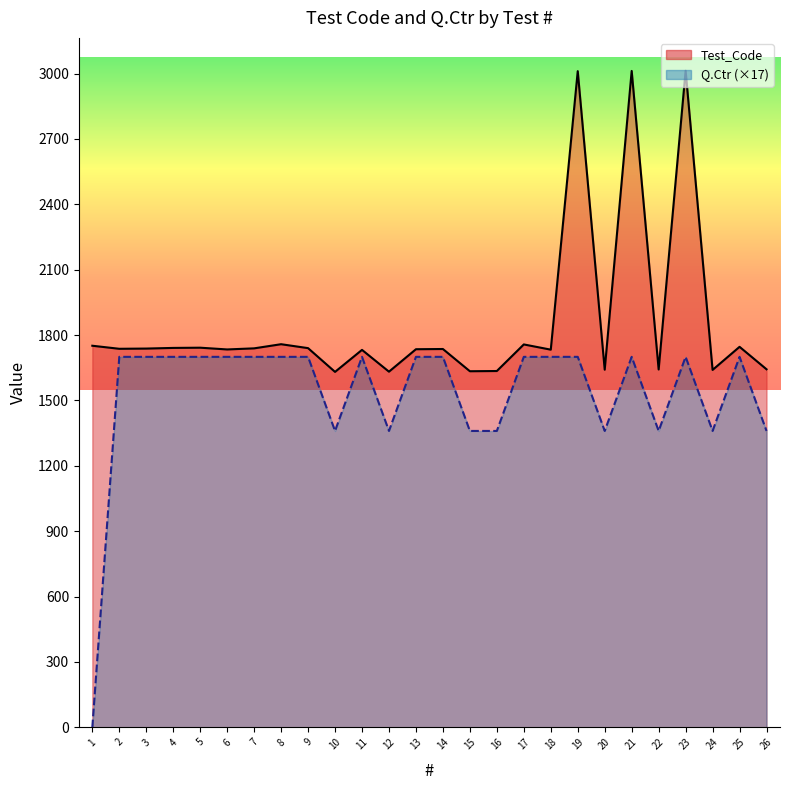

List the series in order of their overall mean, highest first.

Test_Code, Q.Ctr